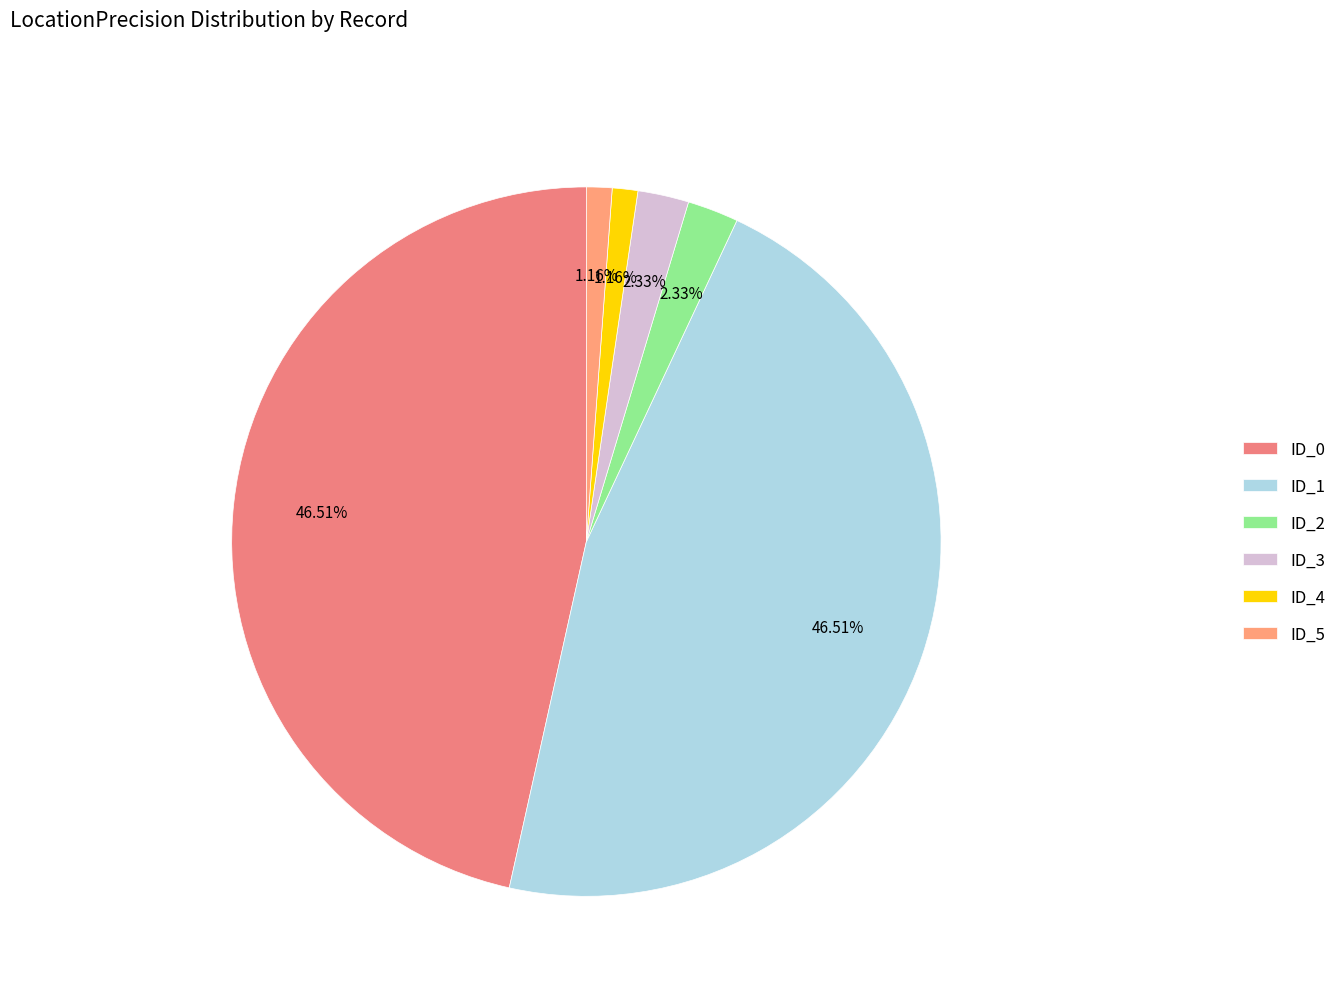

Is there a majority slice in this chart?

No